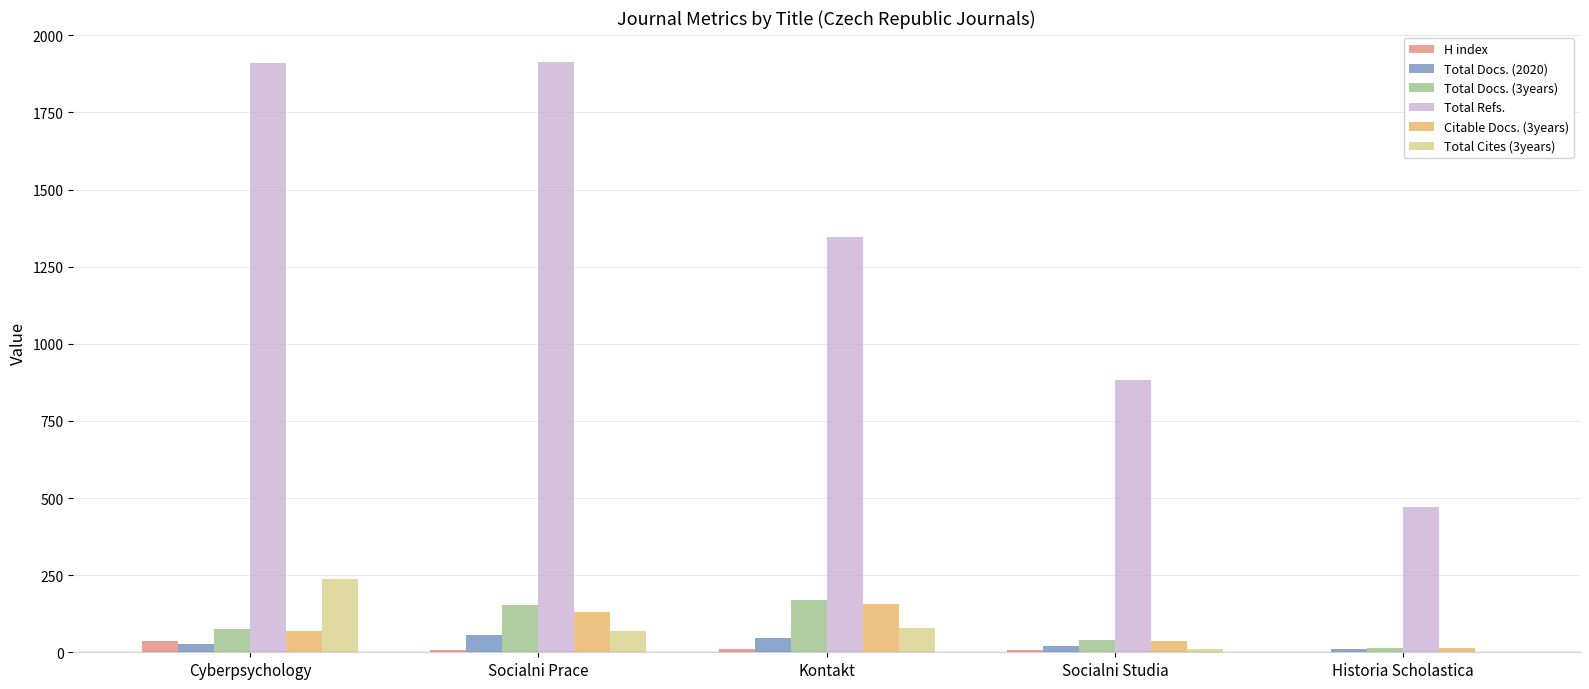

What is the sum of the Total Docs. (3years) values at Kontakt and Historia Scholastica?

181